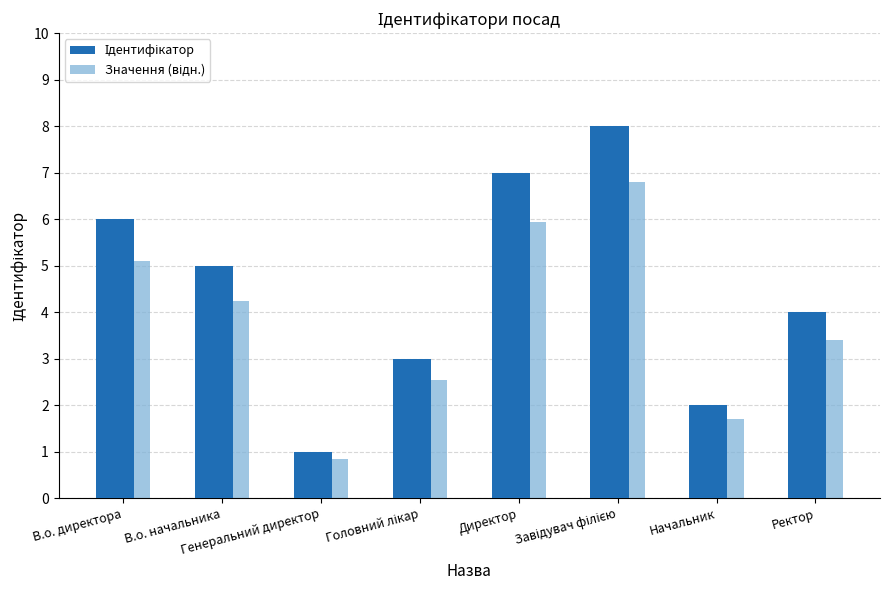

What is the greatest value displayed?

8.0